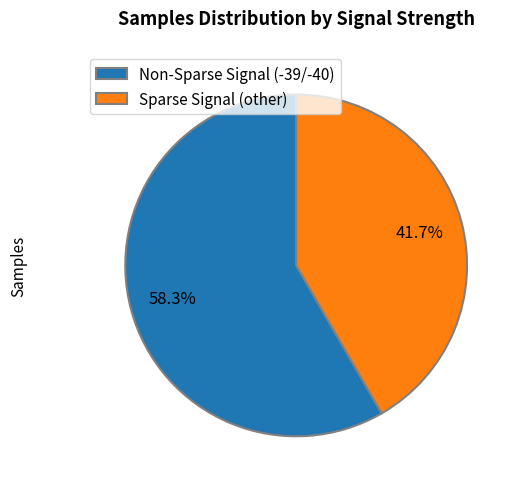

Does any single category account for the majority?

Yes